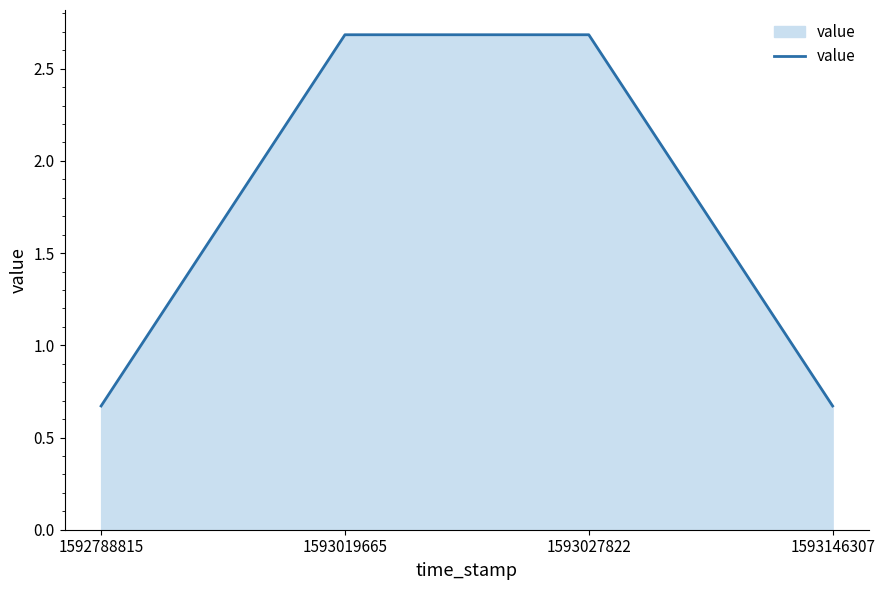

Where does the data first go above 2?

1593019665